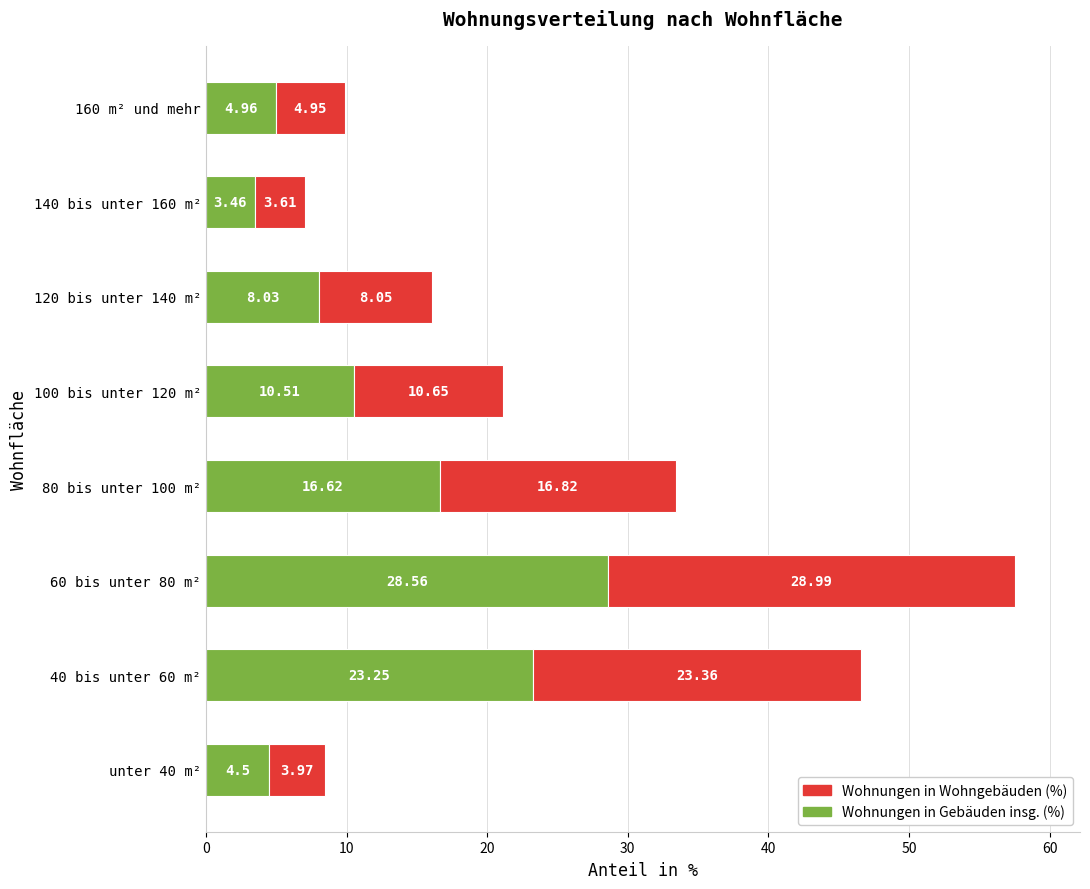

What is the total value across all series at 100 bis unter 120 m²?

21.2